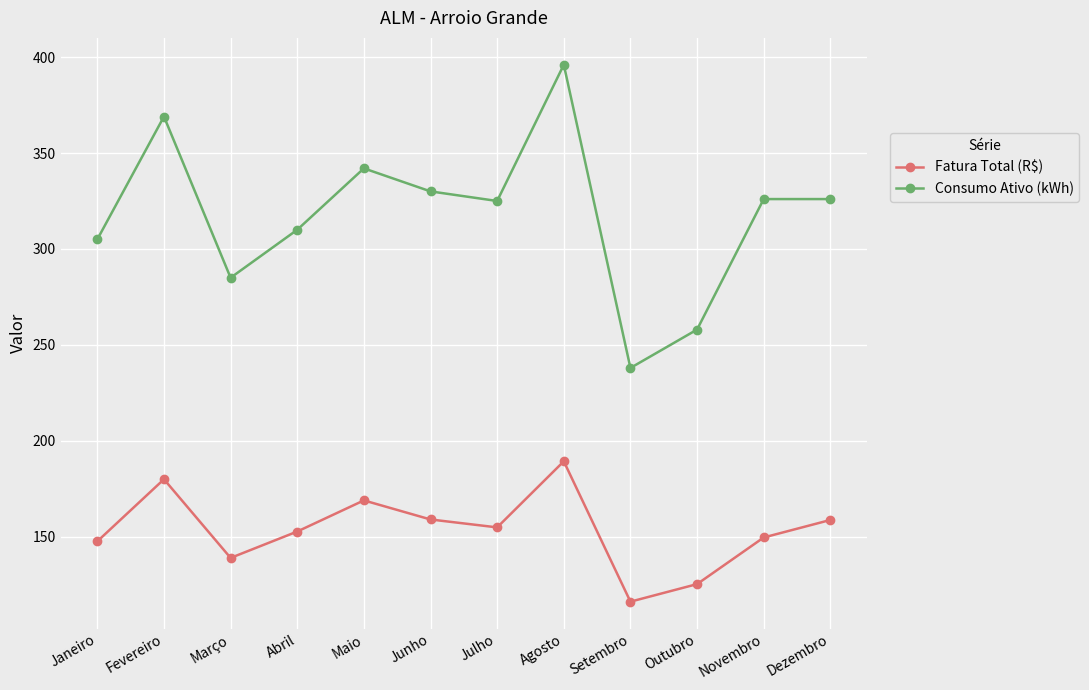

Does the chart display data point markers on the line(s)?

Yes